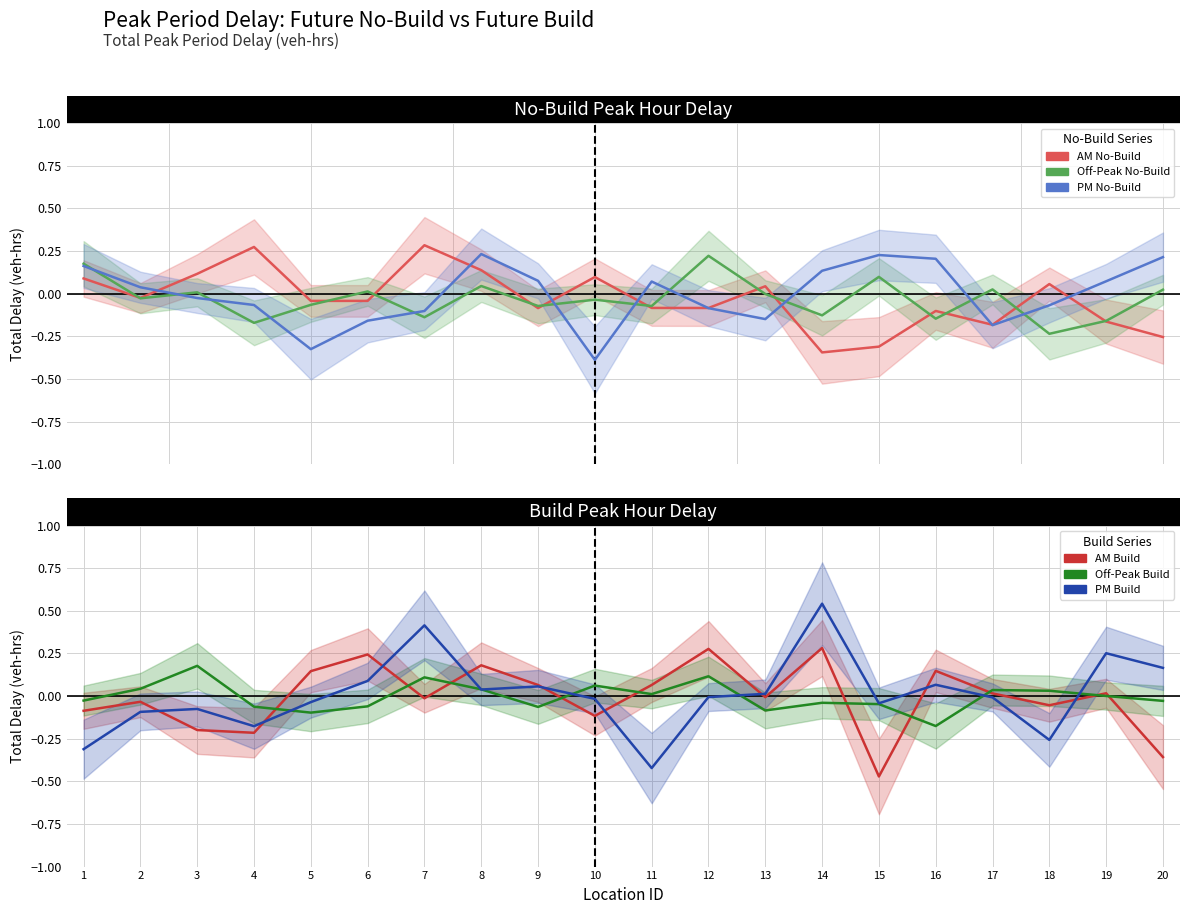

What are all the series names shown in the legend?

AM No-Build, Off-Peak No-Build, PM No-Build, AM Build, Off-Peak Build, PM Build